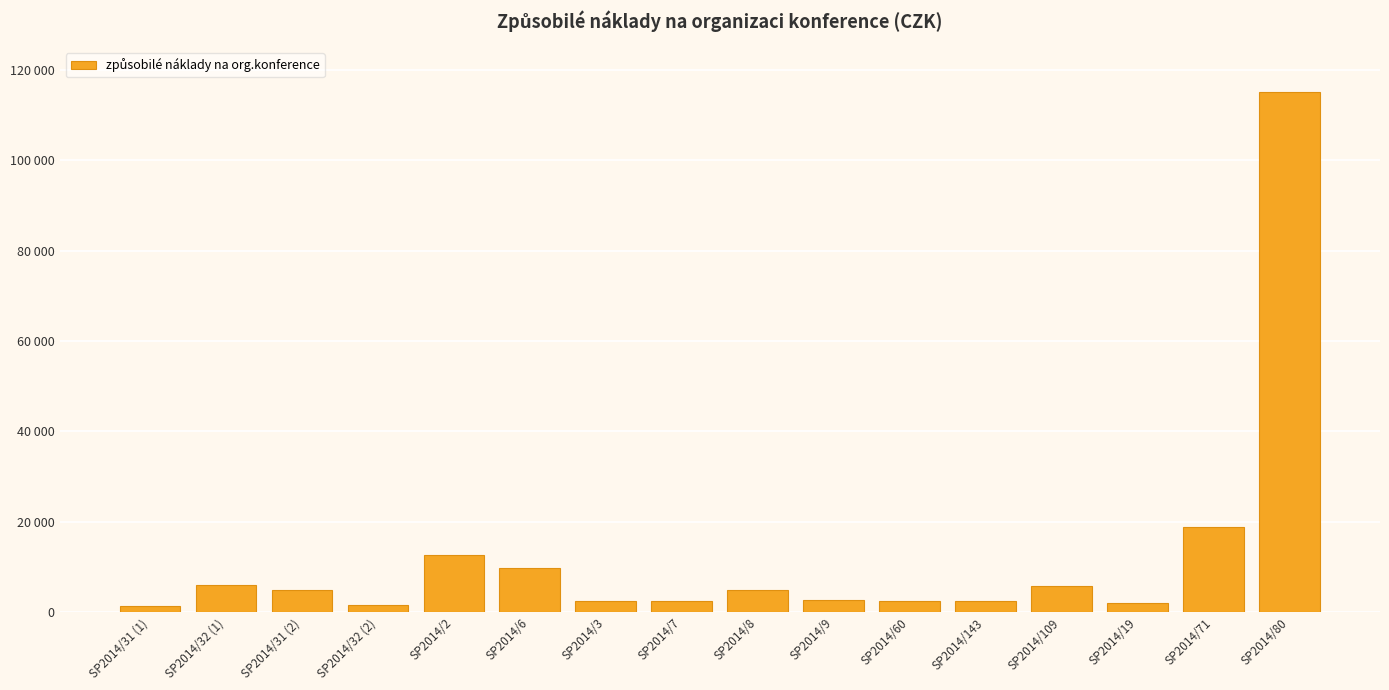

What is the change in value from SP2014/143 to SP2014/71?

+16382